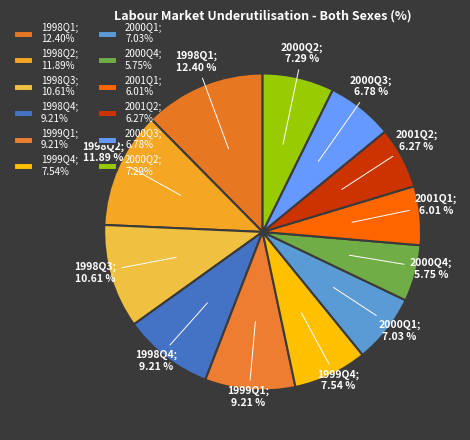

How many segments does this pie chart have?

12